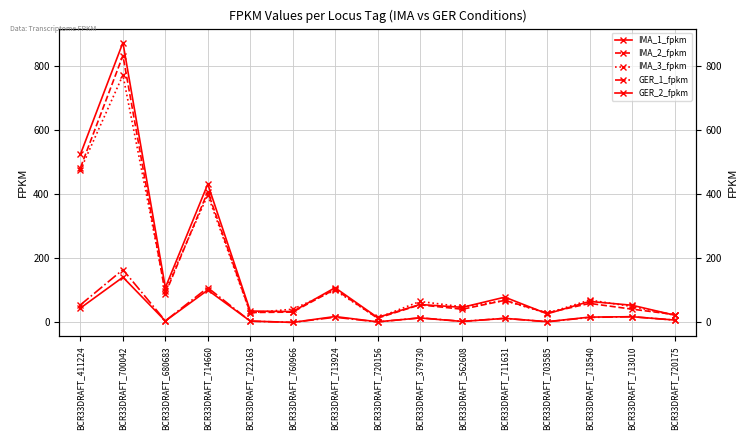

The value of IMA_1_fpkm at BCR33DRAFT_411224 is 883.3. True or false?

False